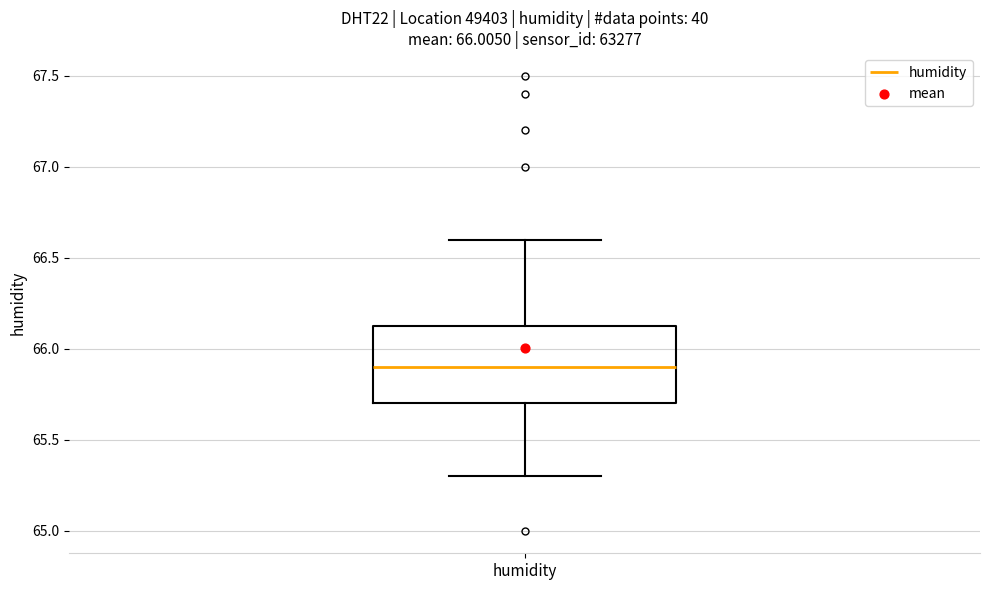

Where does the median line of the box for humidity sit on the y-axis? The values are not printed on the chart, so give them approximately, as read against the axis.

65.90